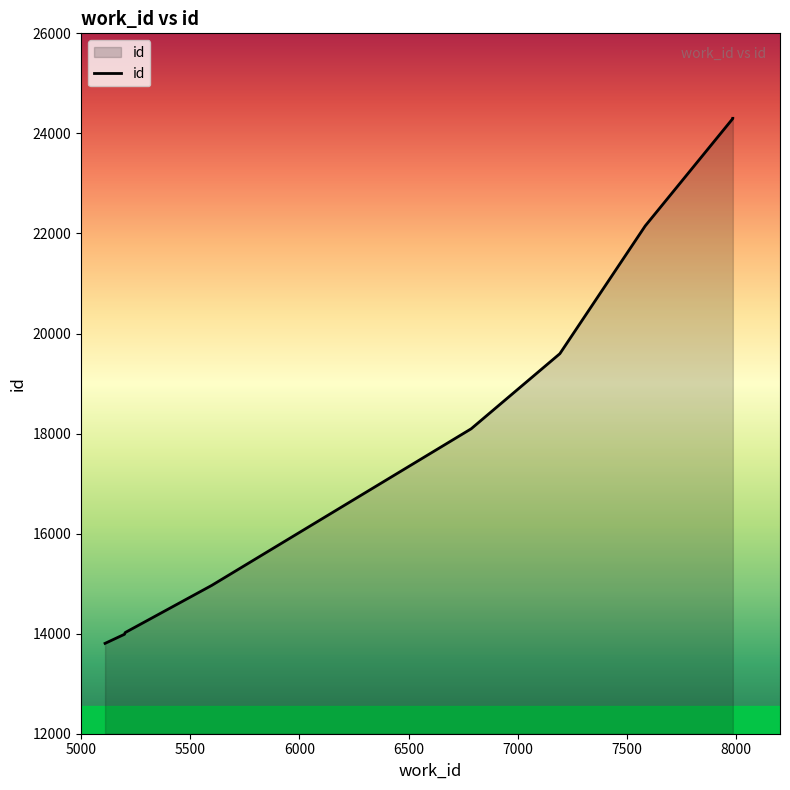

Rank the categories by value from lowest to highest.

5110, 5199, 5202, 5598, 6786, 7192, 7583, 7984, 7984, 7984